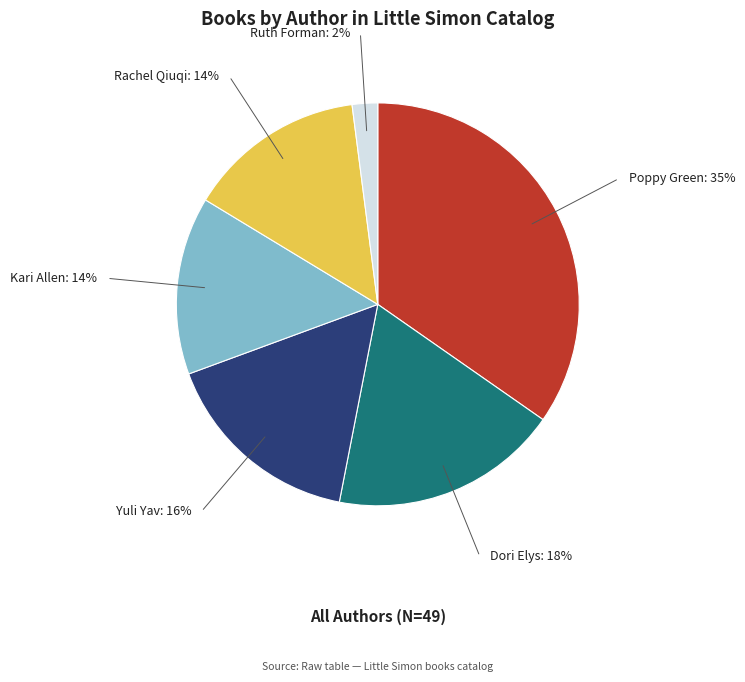

Is there a majority slice in this chart?

No